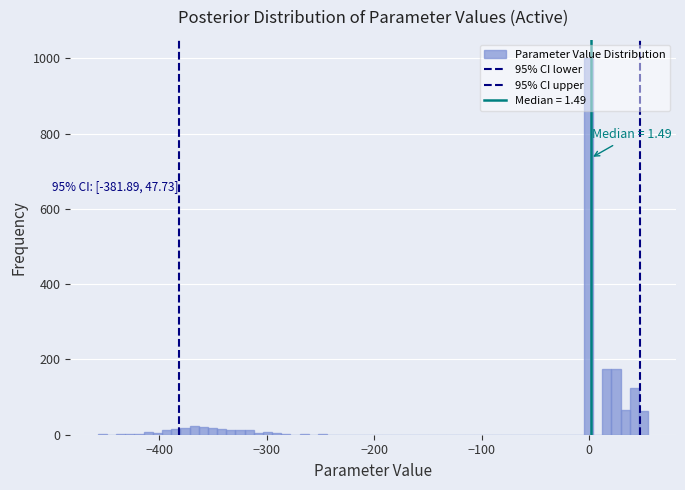

Read against the x-axis, roughly where is the centre of the tallest bar?

0